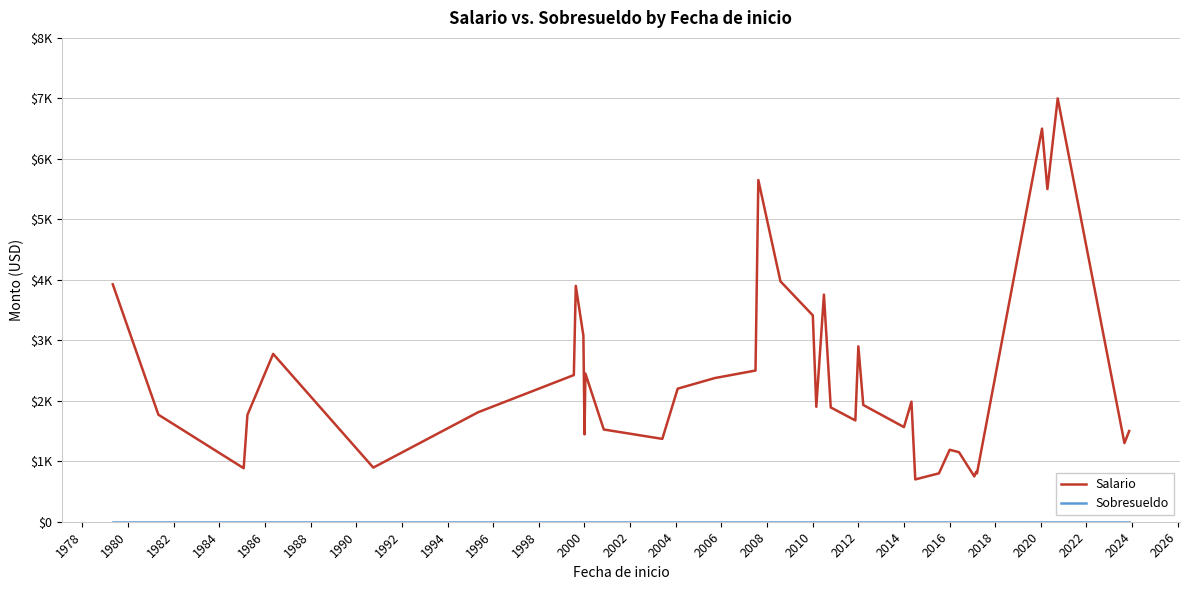

Reading left to right, extract all data points from this chart.

Salario: 3925	1770	885	1765	2775	895	1810	2425	3900	3075	1445	2450	1525	1370	2200	2375	2500	5650	3975	3412	1900	3755	1890	1675	2900	1930	1565	1985	700	800	1190	1150	750	825	800	6500	5500	7000	1300	1500
Sobresueldo: 0	0	0	0	0	0	0	0	0	0	0	0	0	0	0	0	0	0	0	0	0	0	0	0	0	0	0	0	0	0	0	0	0	0	0	0	0	0	0	0